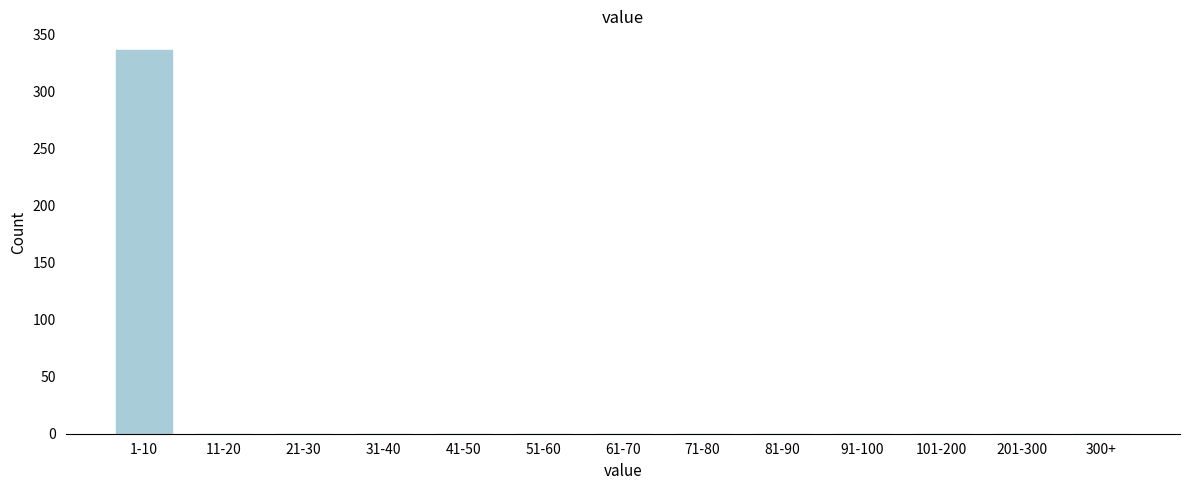

Reading right to left, list all the values displayed in this chart.

300+=0	201-300=0	101-200=0	91-100=0	81-90=0	71-80=0	61-70=0	51-60=0	41-50=0	31-40=0	21-30=0	11-20=0	1-10=336